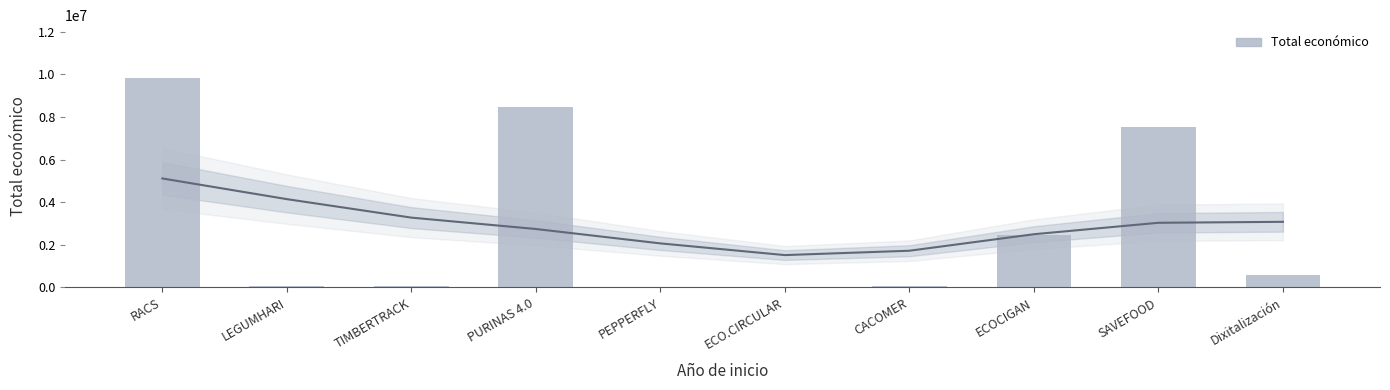

What is the label of the 6th bar from the right?

PEPPERFLY